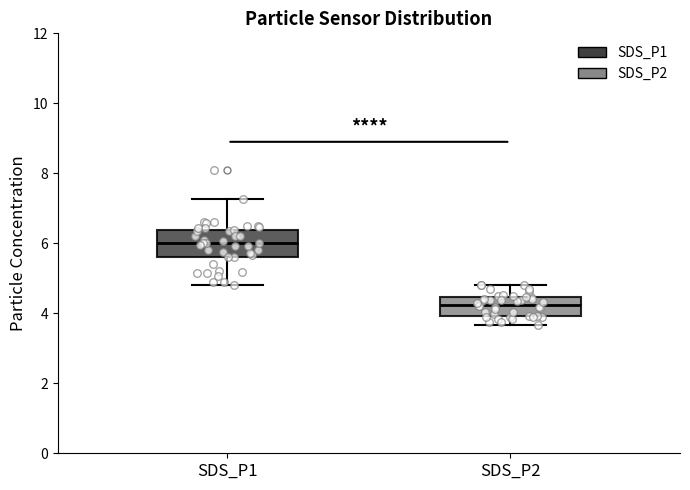

Reading left to right, read every box against the y-axis: the position of its median line, the range the box covers, and the ends of its whiskers. The values are not printed on the chart, so give them approximately, as read against the axis.

SDS_P1: median 6.0, box 5.6 to 6.4, whiskers 4.8 to 7.2
SDS_P2: median 4.2, box 4.0 to 4.4, whiskers 3.6 to 4.8